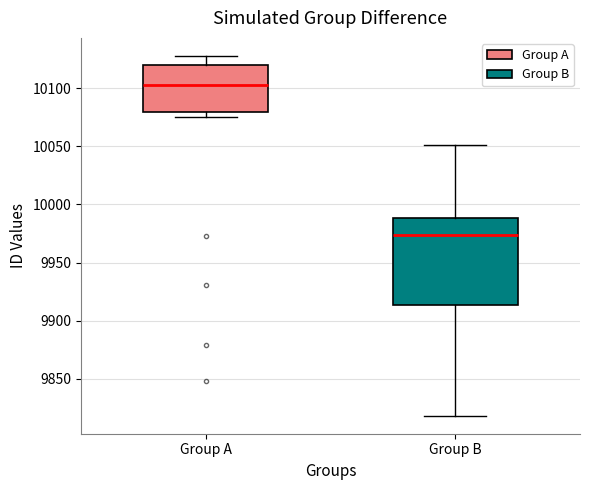

Where does the lower whisker of the box for Group B end on the y-axis? The values are not printed on the chart, so give them approximately, as read against the axis.

9820